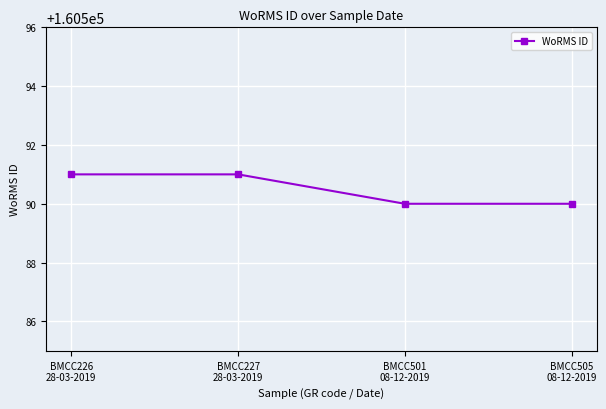

What is the minimum value shown in the chart?

160590